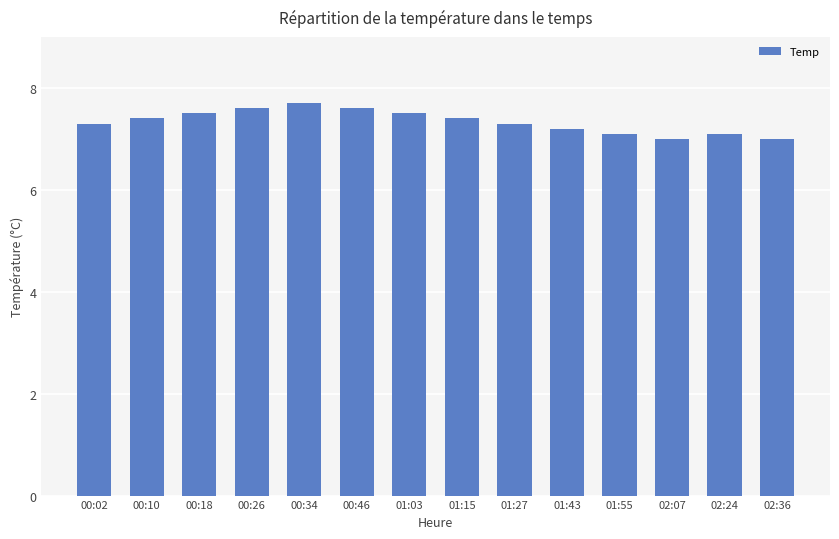

What is the label of the 4th bar from the left?

00:26